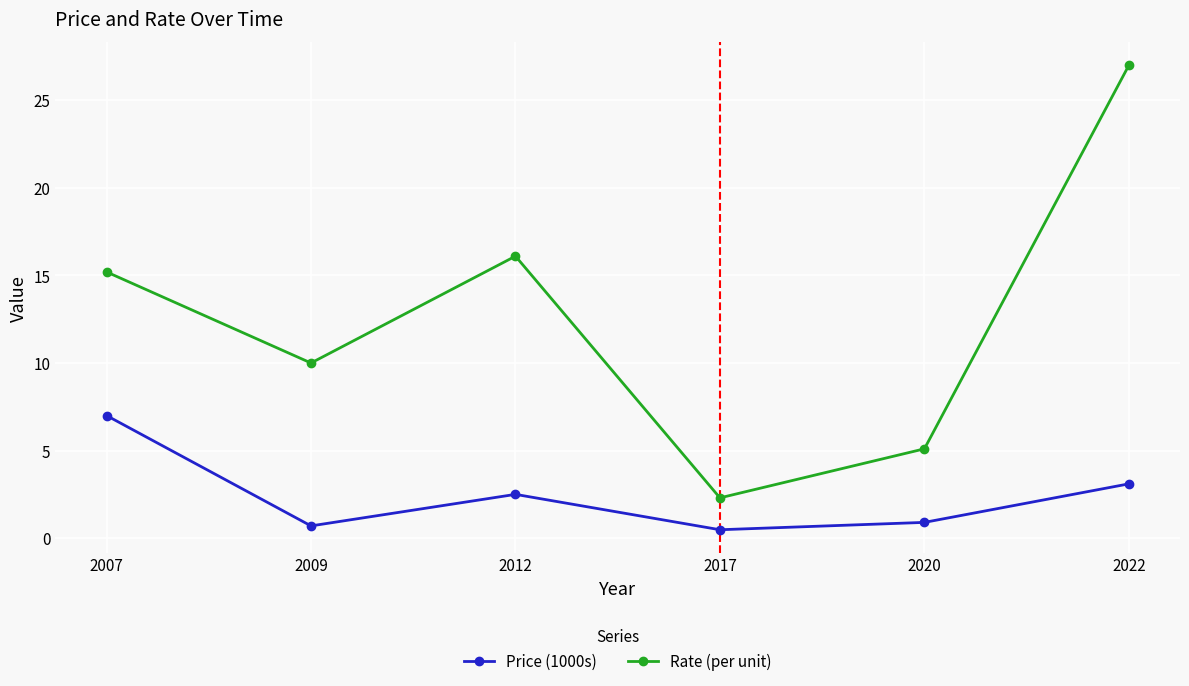

What is the difference between the maximum and minimum values in the Rate (per unit) series?

24.7